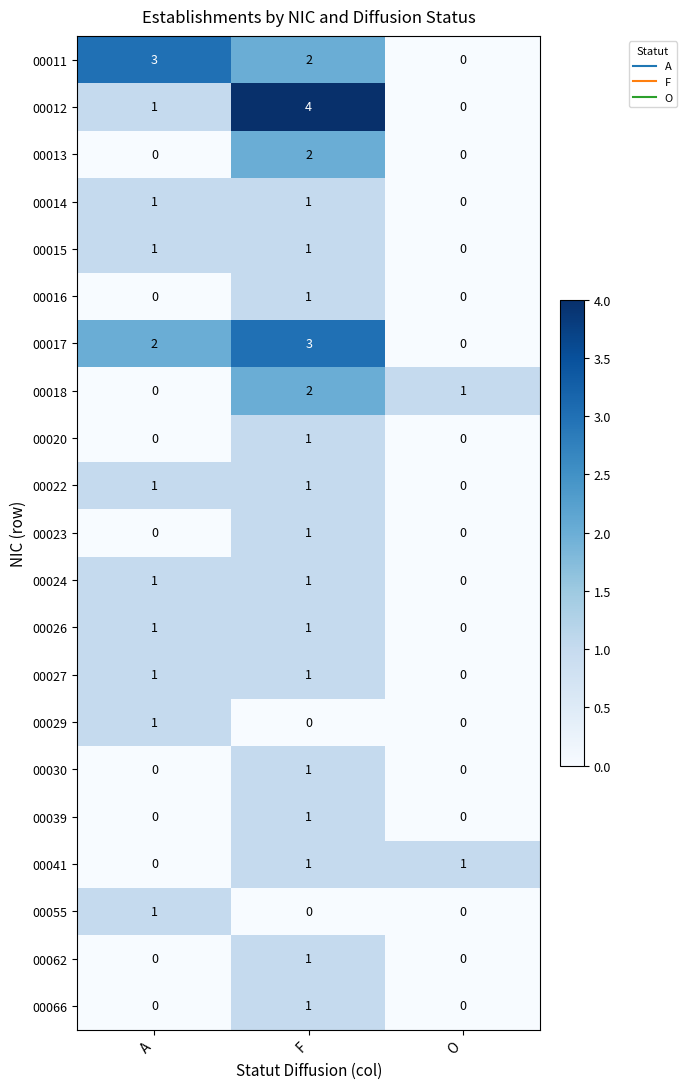

What is the sum of all 00018 values?

3